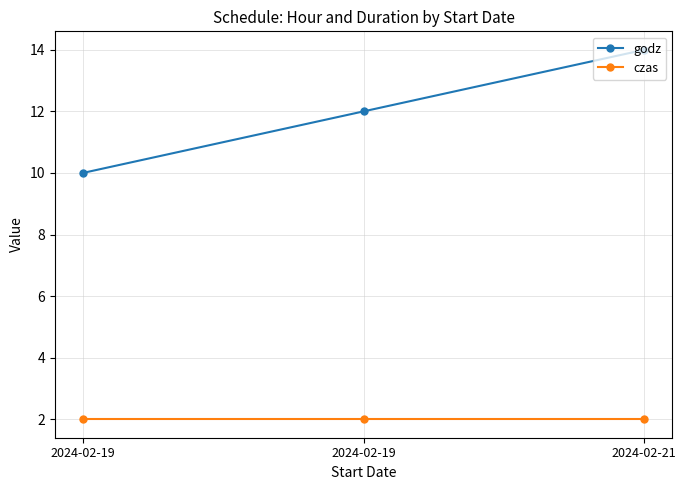

Does the chart have visible grid lines?

Yes